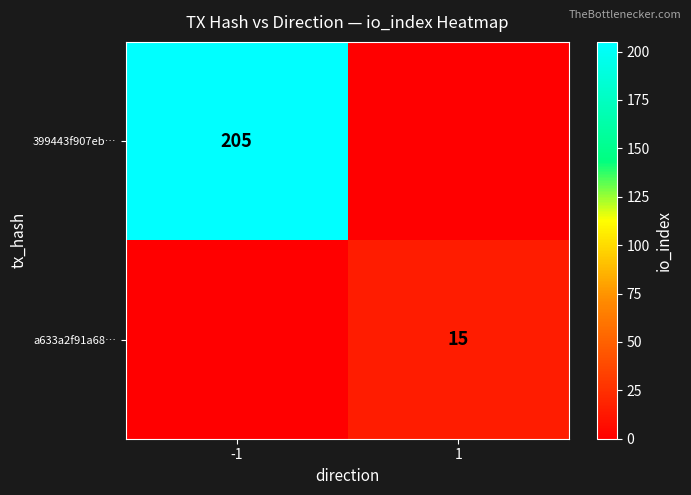

The value of a633a2f91a68… at 1 is 15. True or false?

True